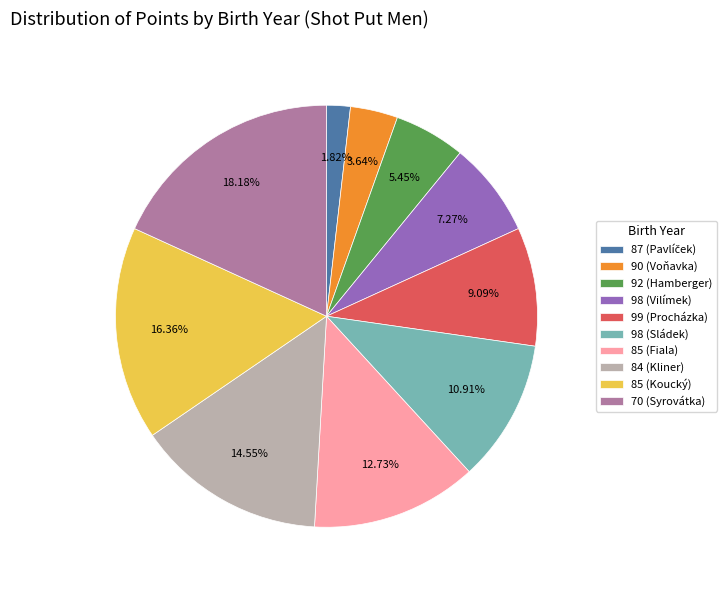

Combined, do 85 (Koucký) and 98 (Vilímek) account for over 50%?

No